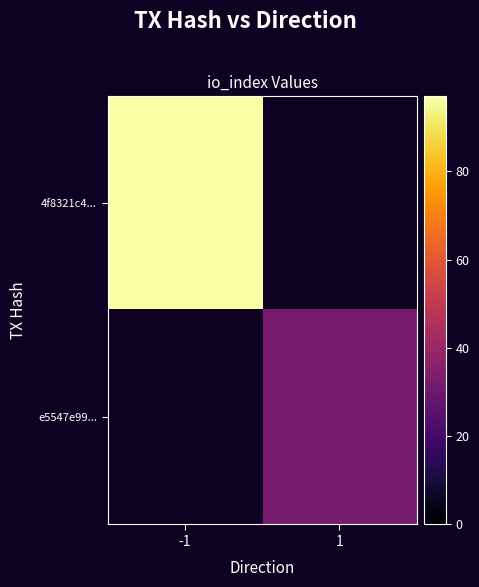

Which category has the lowest value in the e5547e99... series?

-1